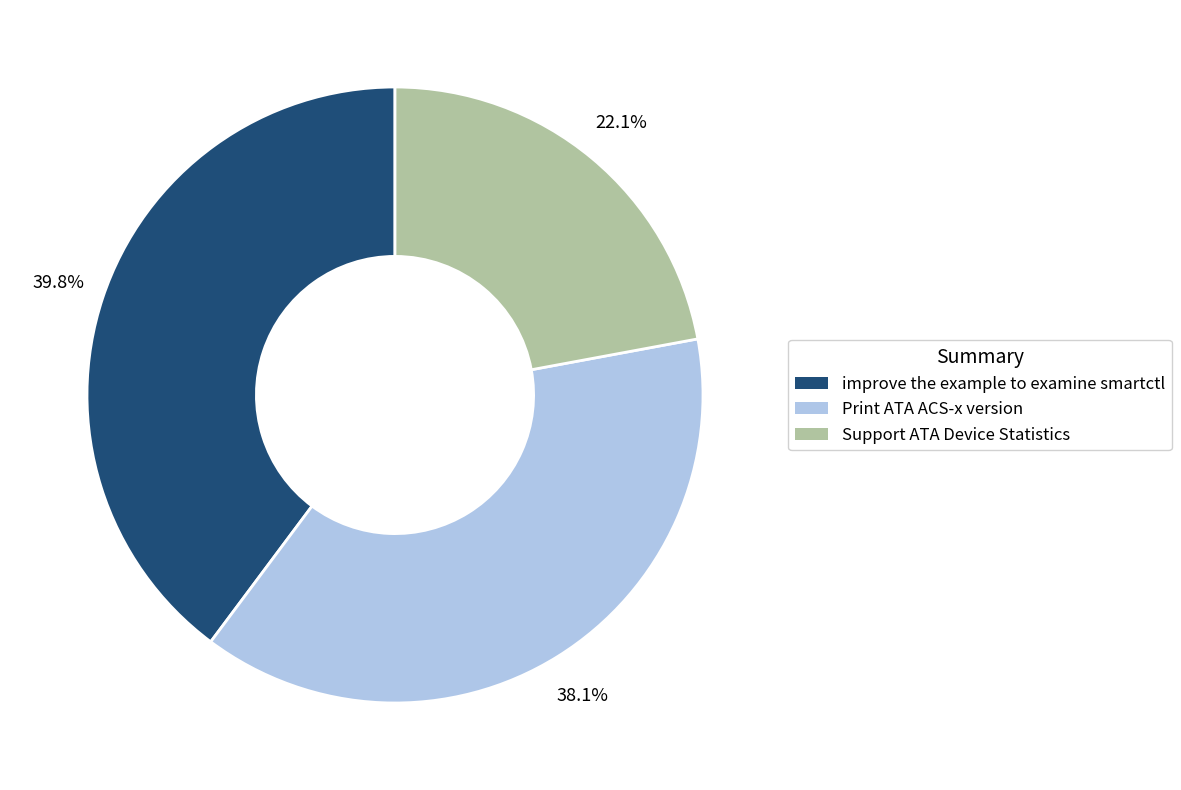

Approximately how many times larger is the value at Support ATA Device Statistics compared to improve the example to examine smartctl?

0.6